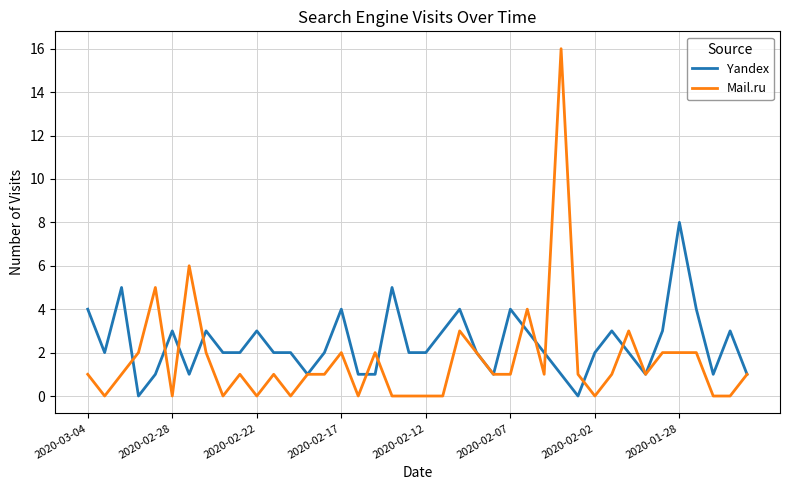

Rank the series by their maximum value, from highest to lowest.

Mail.ru, Yandex